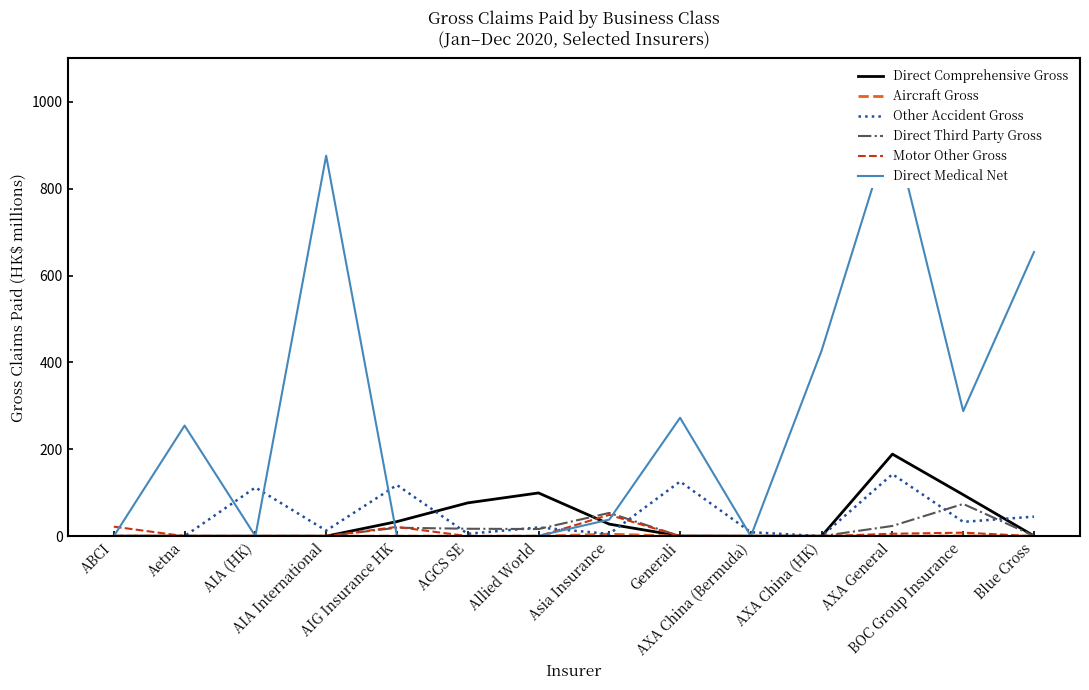

How many lines are shown in the chart?

6